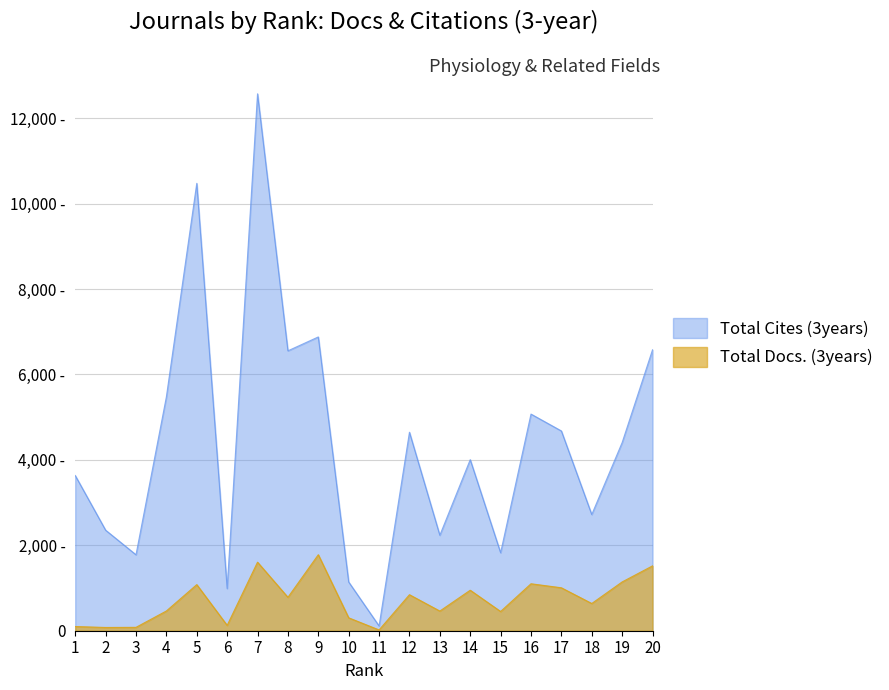

Between 3 and 14, which series saw the biggest shift?

Total Cites (3years)